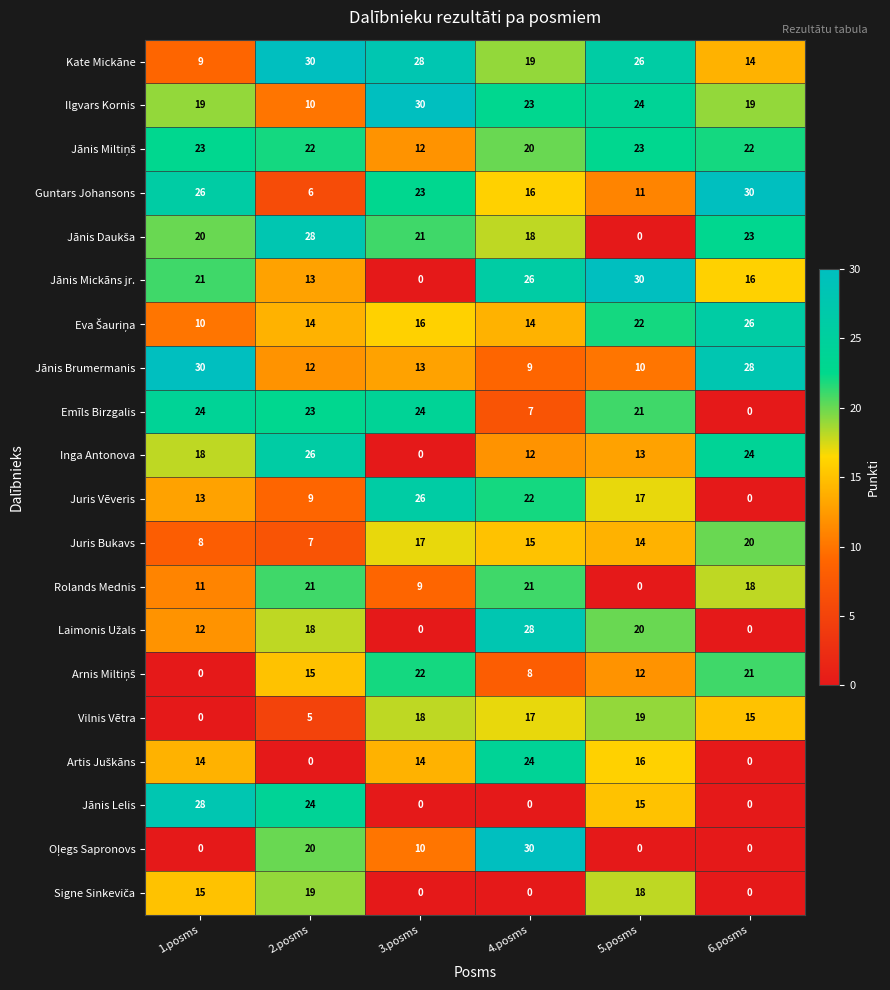

What is the maximum value shown in the chart?

30